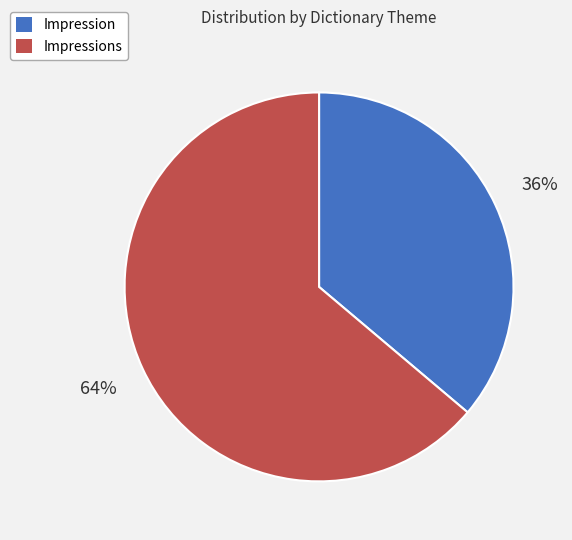

To the nearest percent, what is the combined percentage of Impressions and Impression?

100%